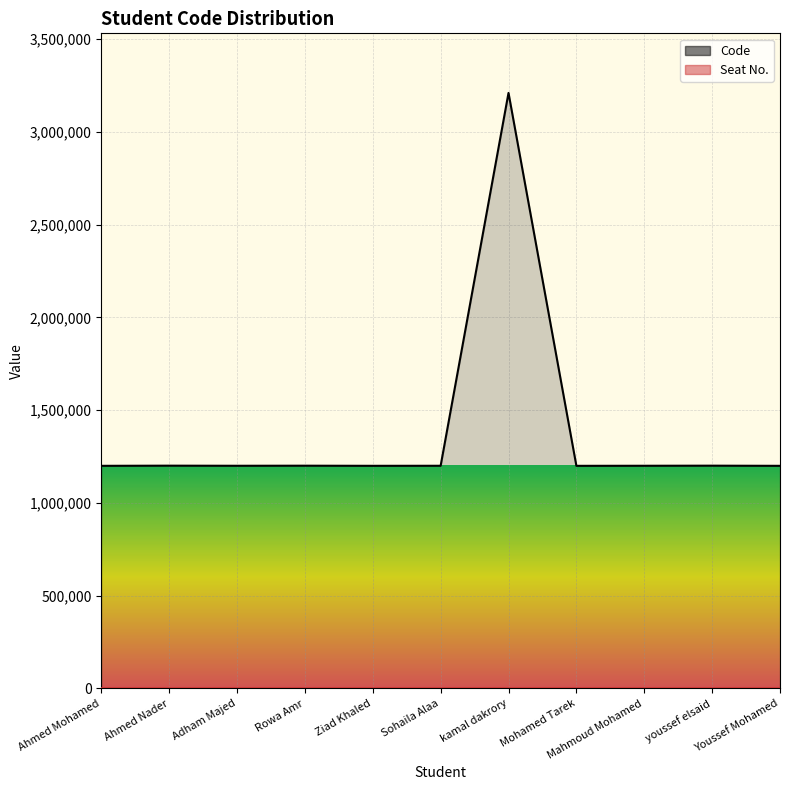

Where is the first local maximum?

Ahmed Nader